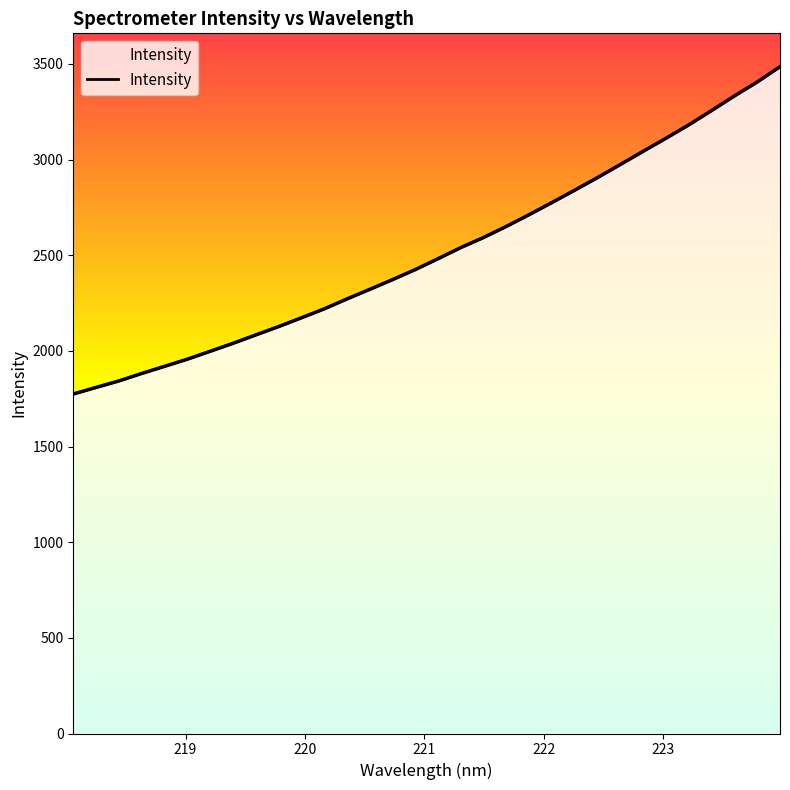

What is the label of the 22nd point from the left?

222.0721